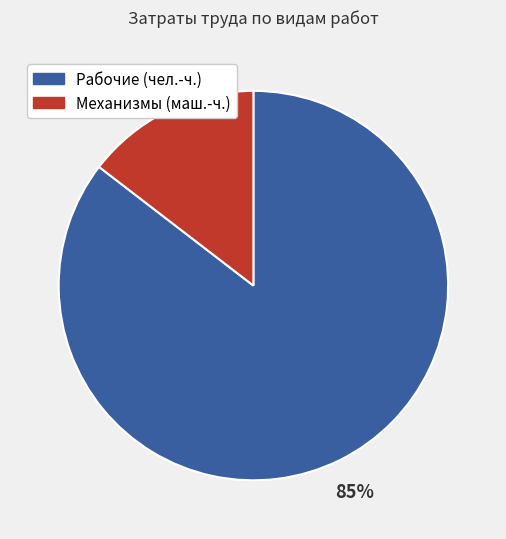

Is there any slice that represents more than half of the pie?

Yes